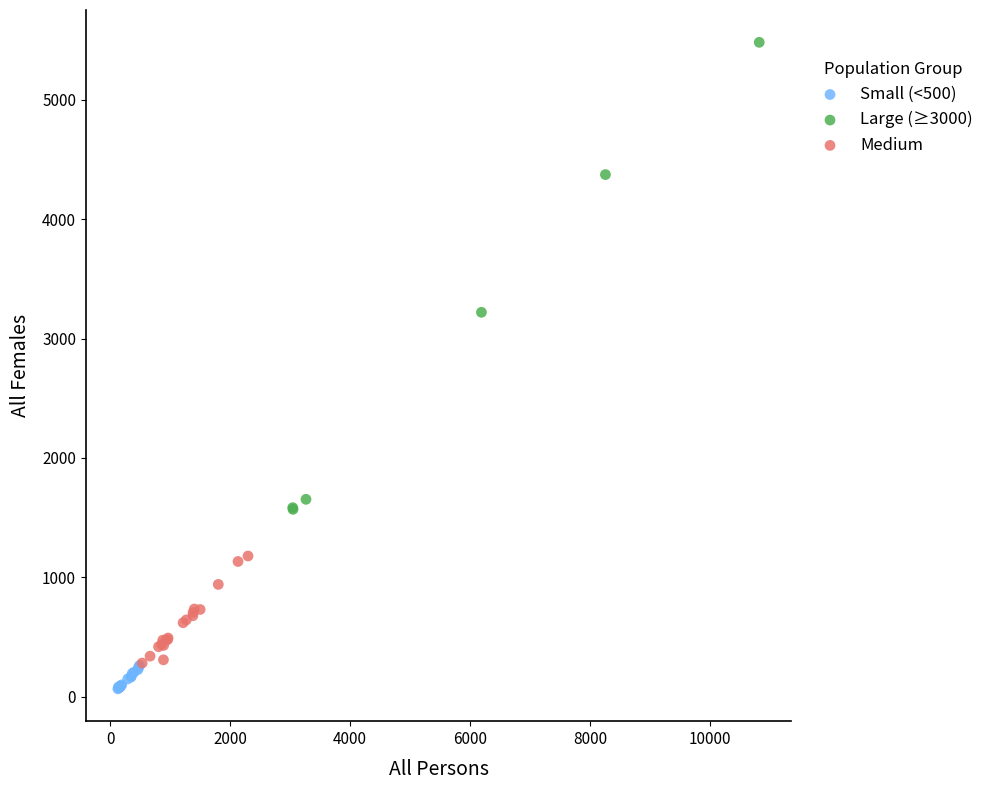

What are all the series names shown in the legend?

Small (<500), Large (≥3000), Medium